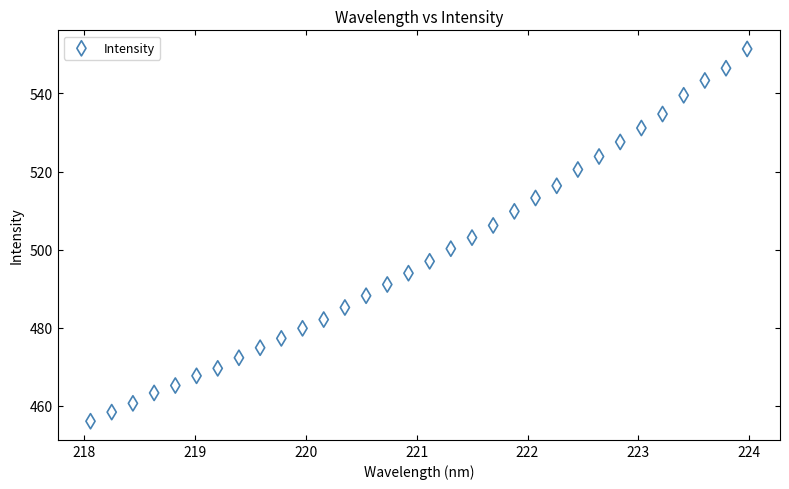

What is the range of X values (max minus min)?

5.9